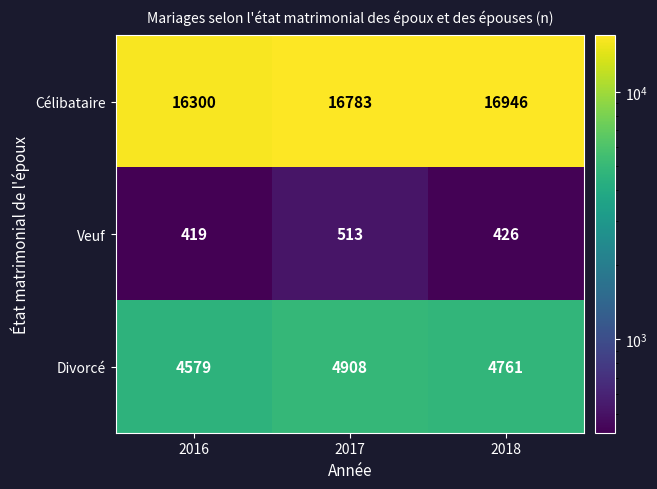

Where is Veuf nearest to the value 466?

2018